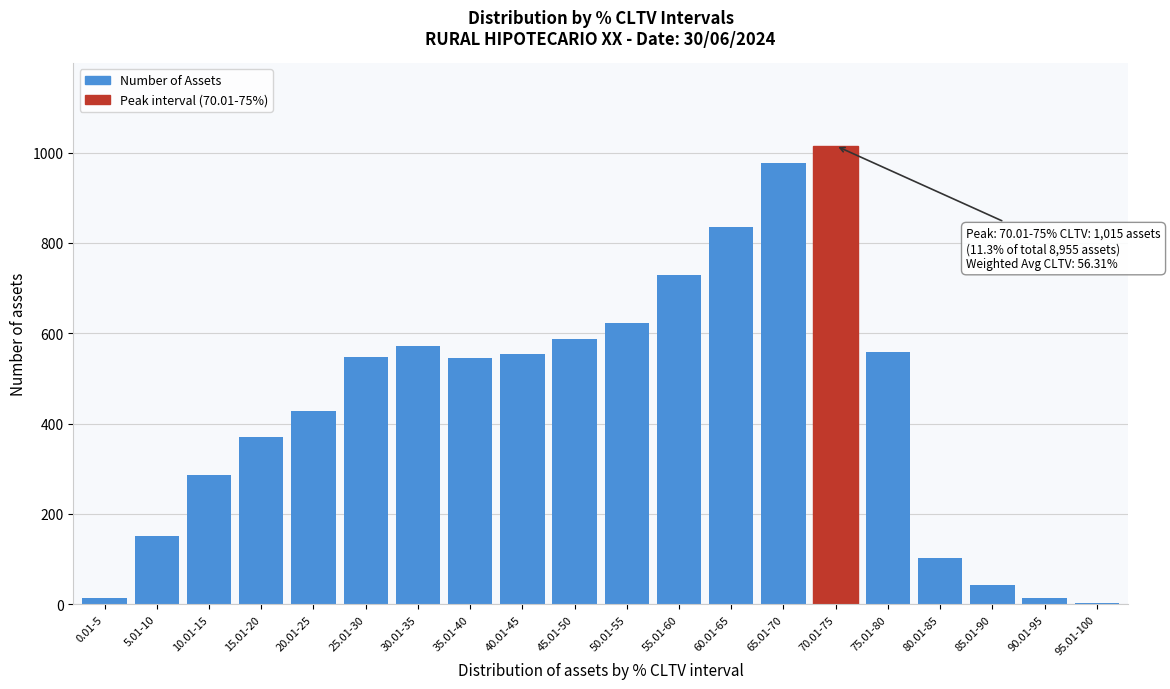

What is the greatest value displayed?

1015